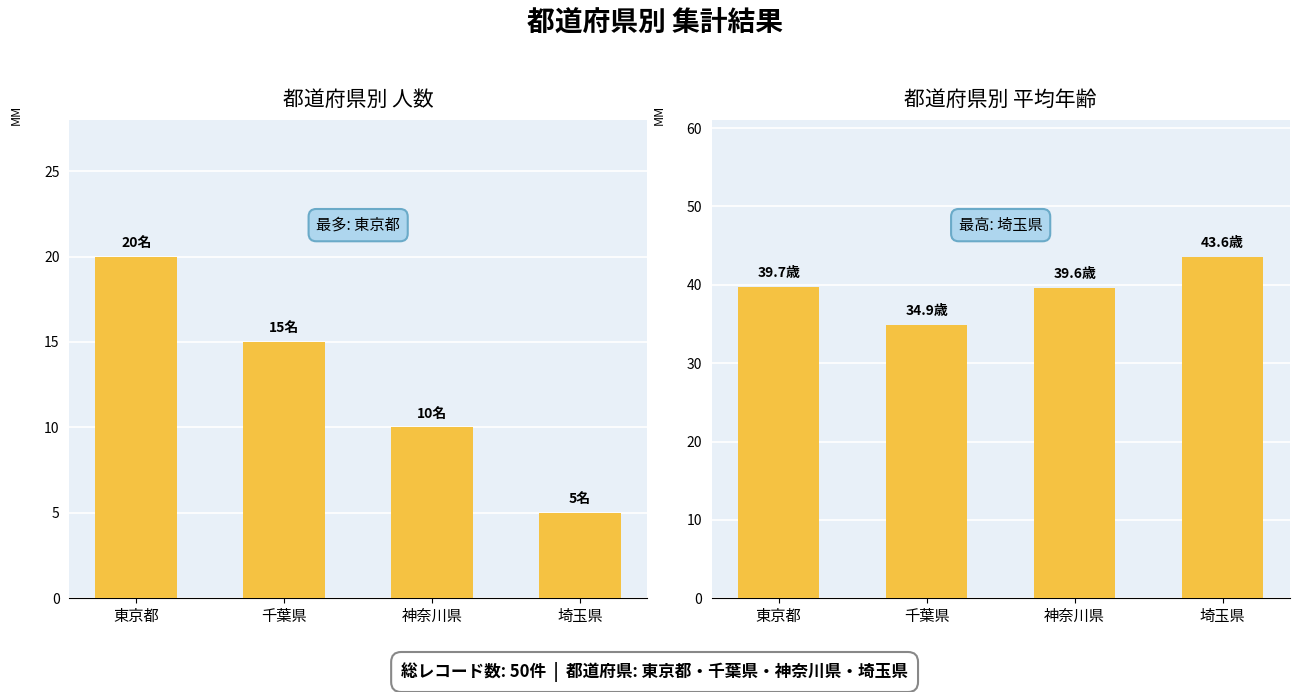

Rank the series by their average value, from lowest to highest.

人数, 平均年齢